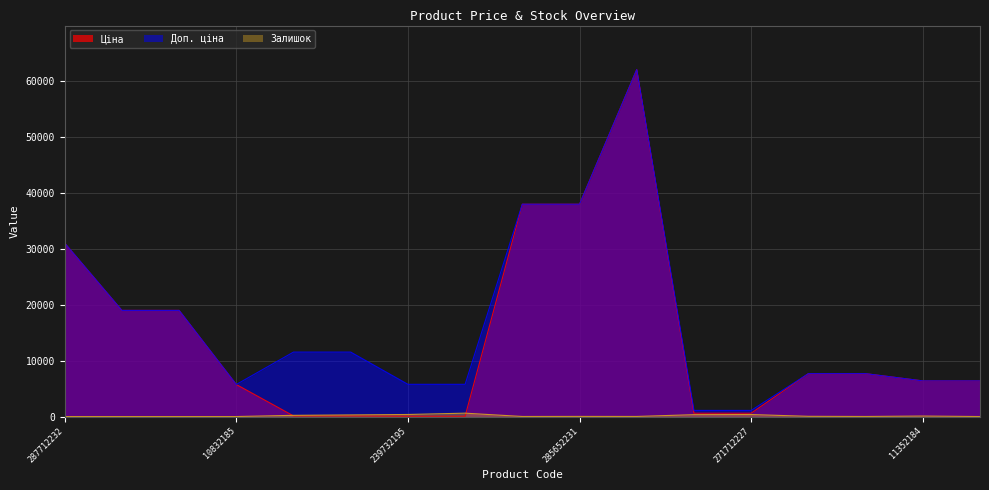

Reading left to right, extract all data points from this chart.

Ціна: 31058.4	19005.7	19005.7	5736.9	115.4	115.4	57.7	57.7	38011.3	38011.3	62116.9	596.5	596.5	7680.9	7680.9	6378.9	6378.9
Доп. ціна: 31058.4	19005.7	19005.7	5736.9	11537.0	11537.0	5769.0	5769.0	38011.3	38011.3	62116.9	1093.7	1093.7	7680.9	7680.9	6378.9	6378.9
Залишок: 0.0	0.0	0.0	0.0	215.0	290.0	367.0	603.0	10.0	21.0	15.0	333.0	359.0	38.0	11.0	88.0	0.0